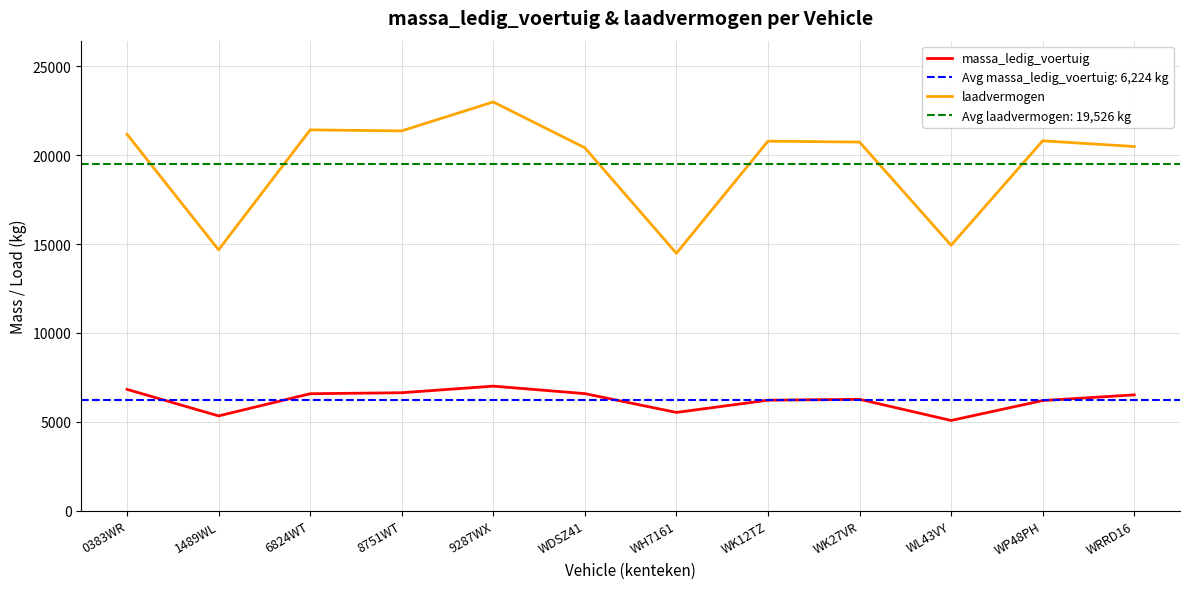

At which label does laadvermogen reach its peak?

9287WX